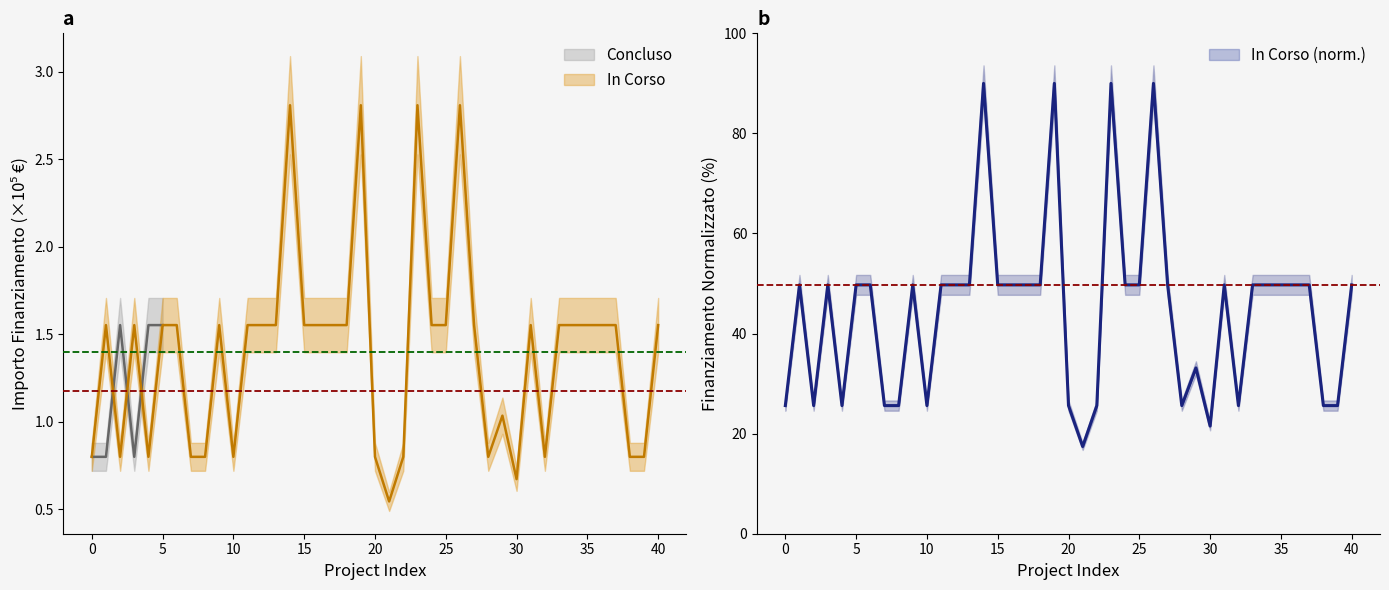

How many data points are less than 1?

3